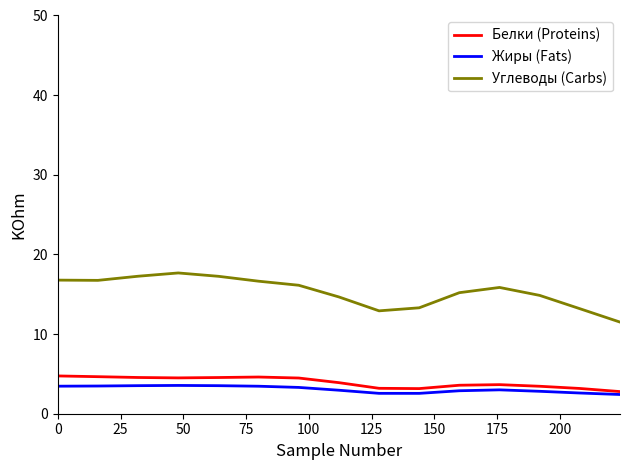

True or false: Белки (Proteins) and Углеводы (Carbs) intersect in this chart.

False